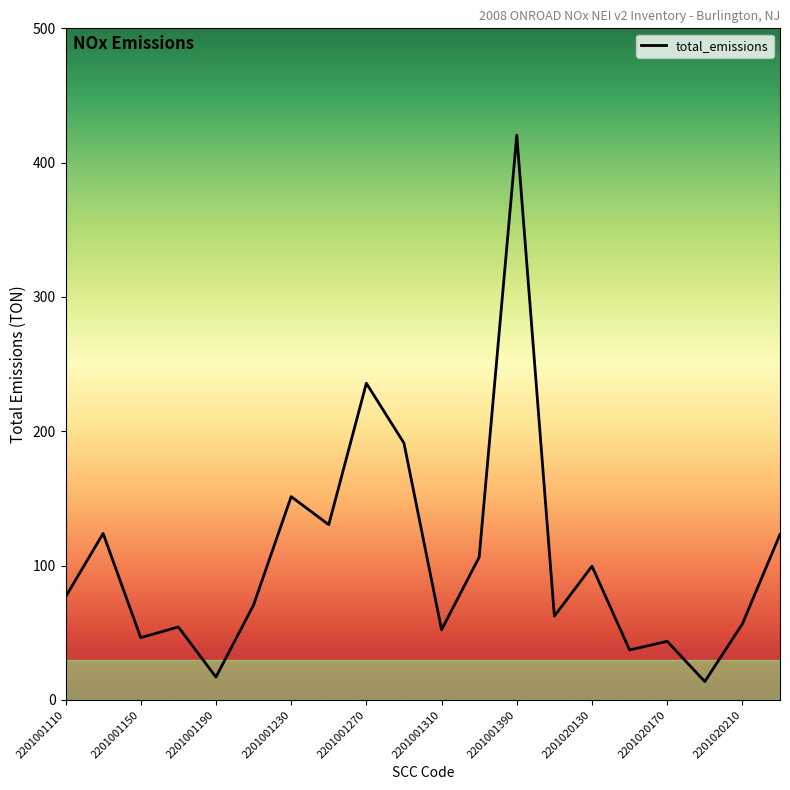

What is the minimum value shown in the chart?

13.7